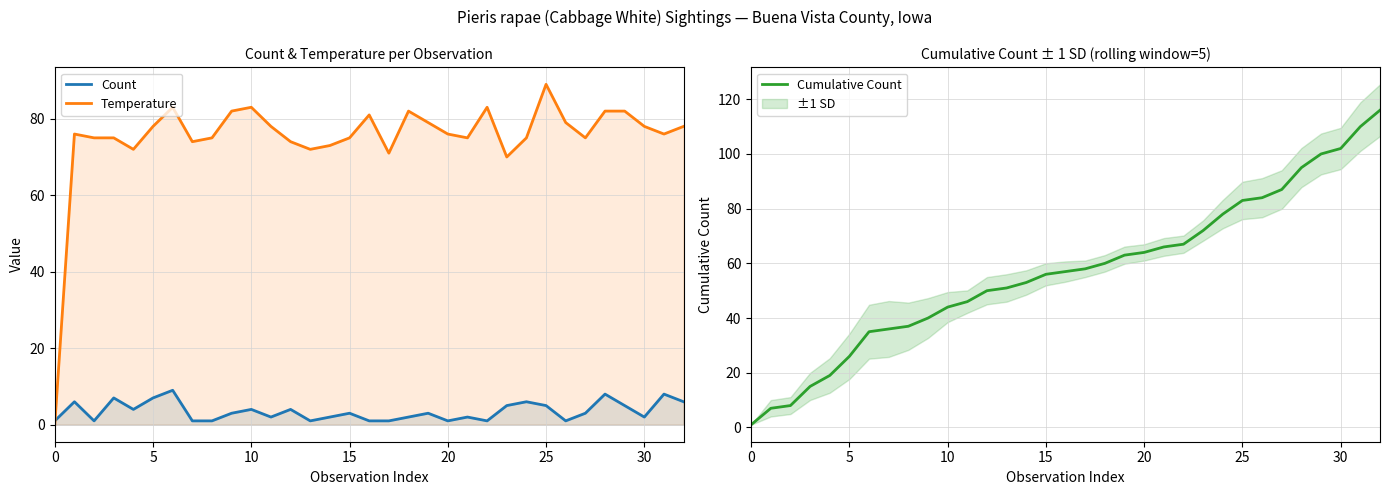

Between 28 and 30, which is larger?

28